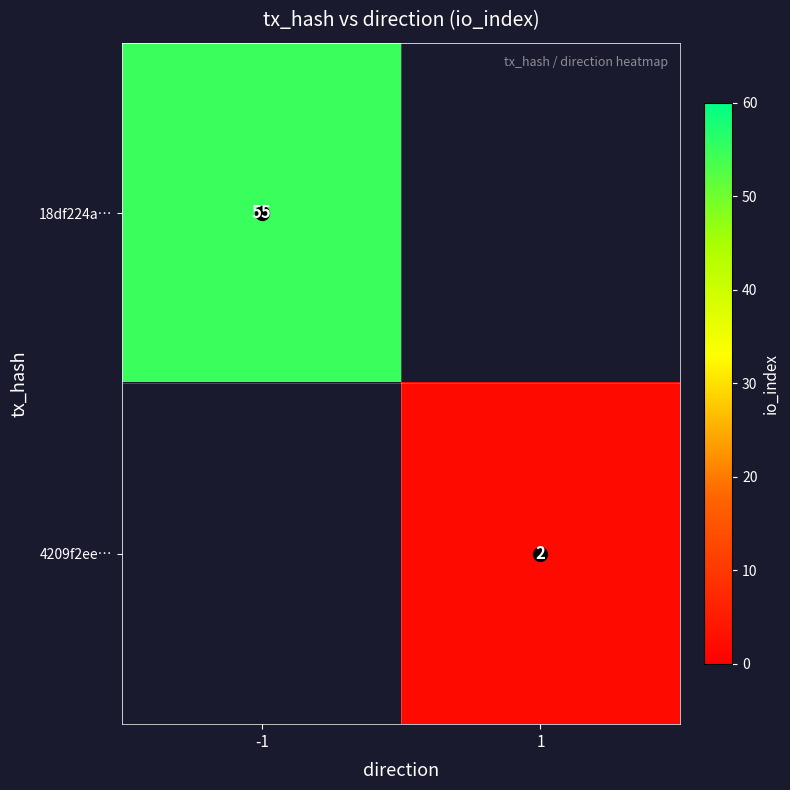

What is the sum of the 18df224a… values at -1 and 1?

55